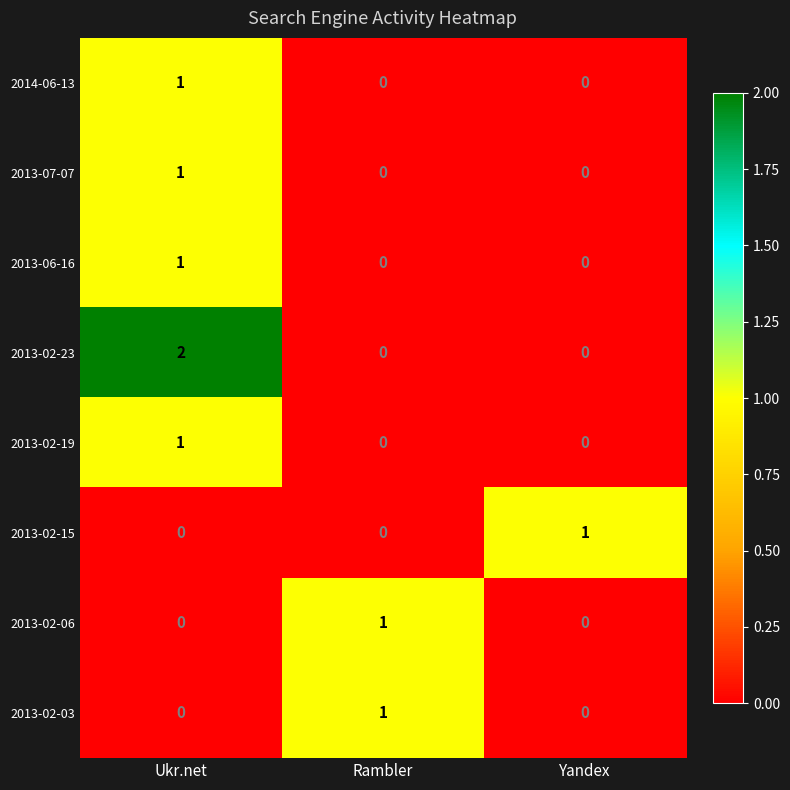

What is the total value across all series at Ukr.net?

6